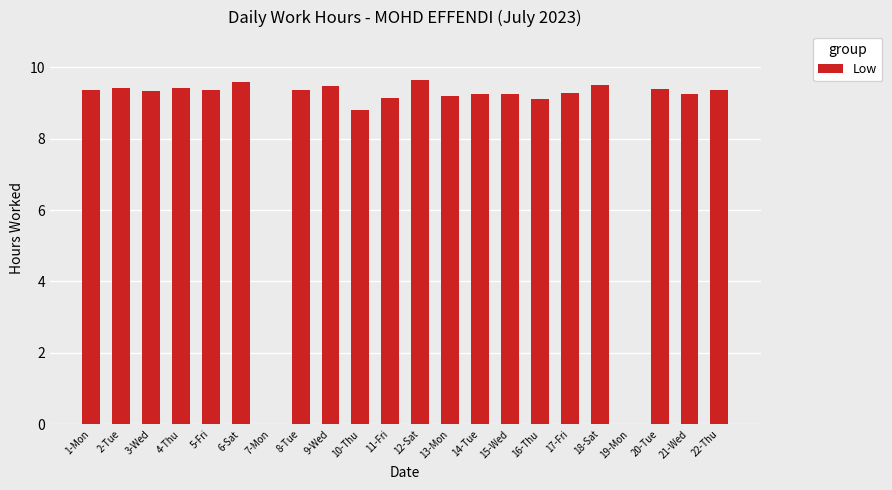

The value at 12-Sat is 13.4. True or false?

False